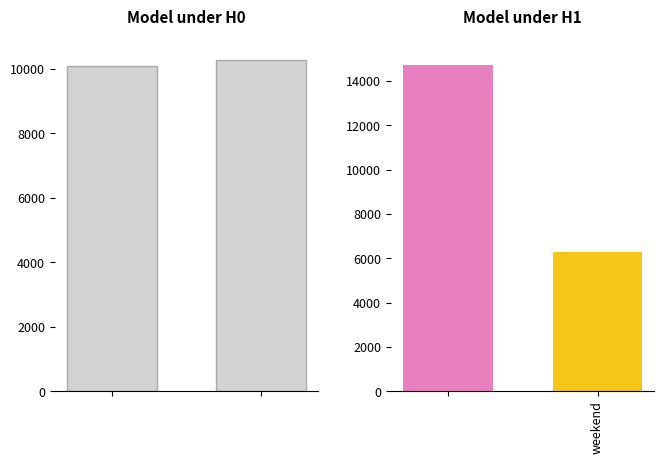

Does the chart contain any negative values?

No